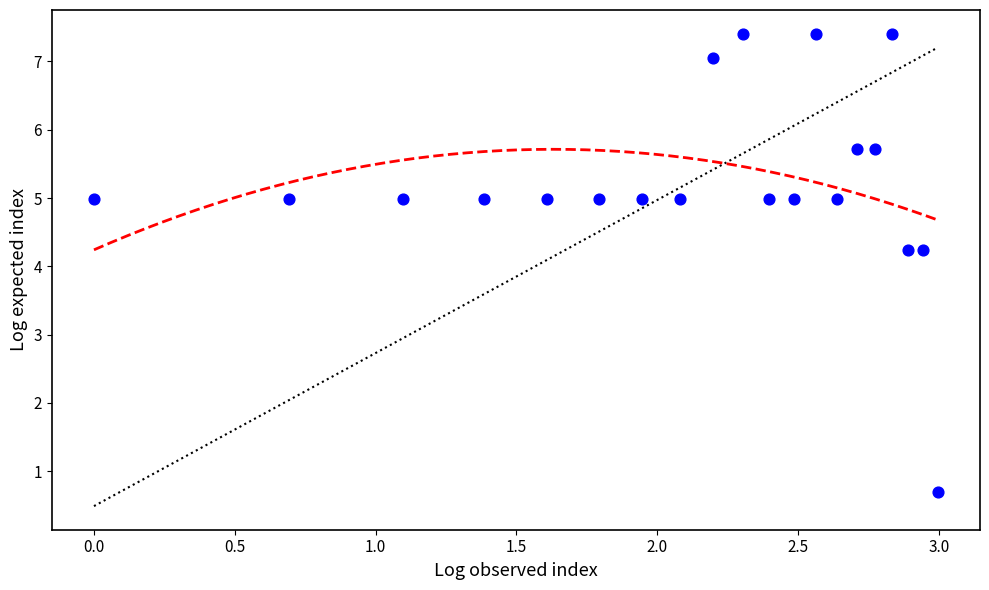

What is the range of Y values (max minus min)?

6.7